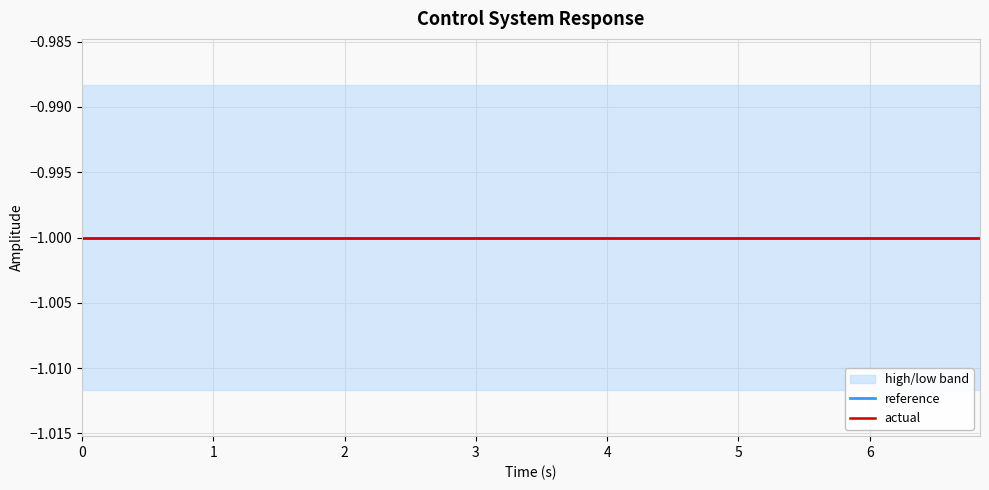

What is the maximum value for high?

-1.0